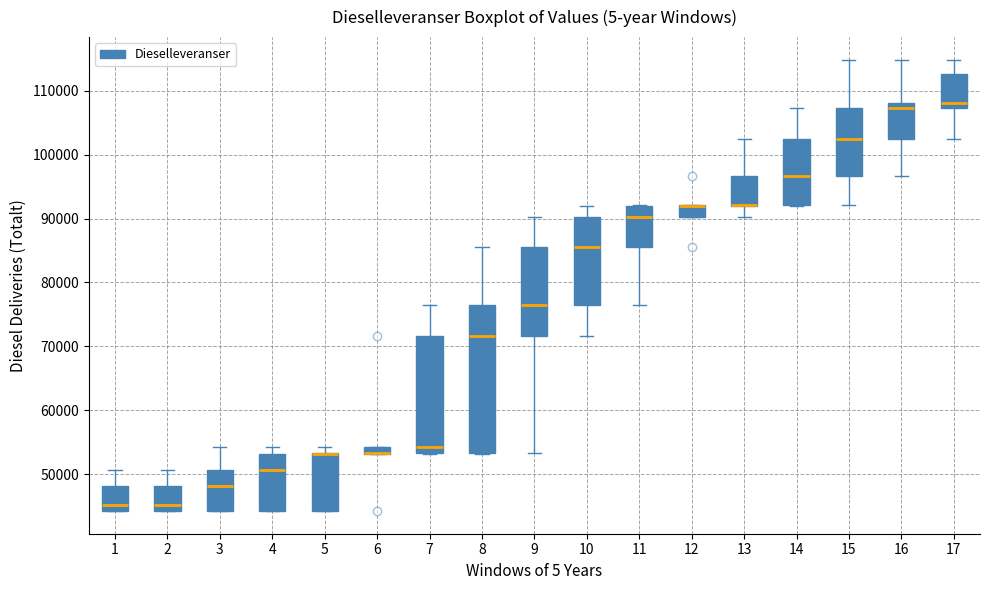

Where is the upper edge of the box at x = 2 on the y-axis? The values are not printed on the chart, so give them approximately, as read against the axis.

48000